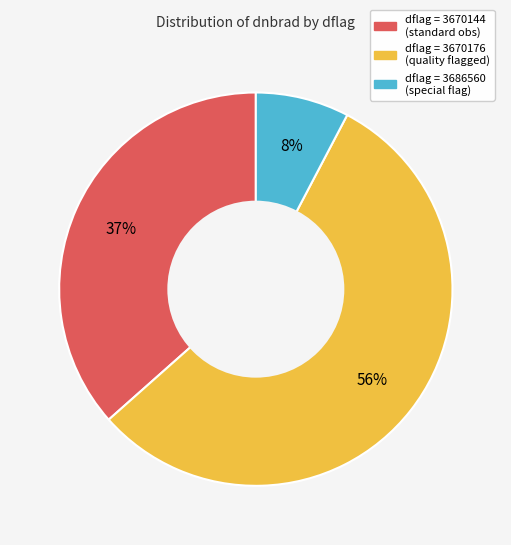

To the nearest percent, what is the average slice percentage?

33%